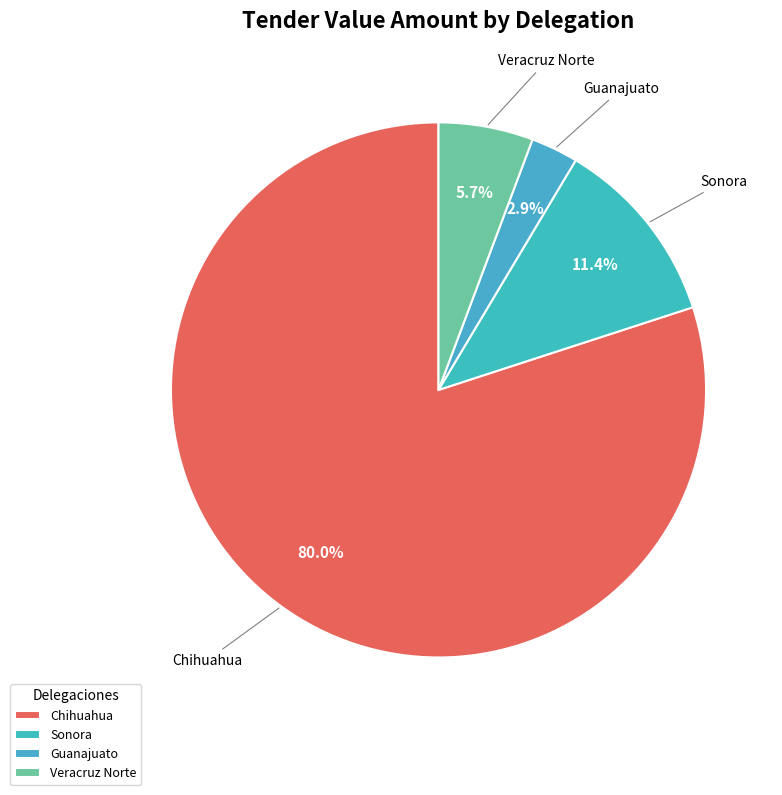

Which slice is the smallest?

Guanajuato